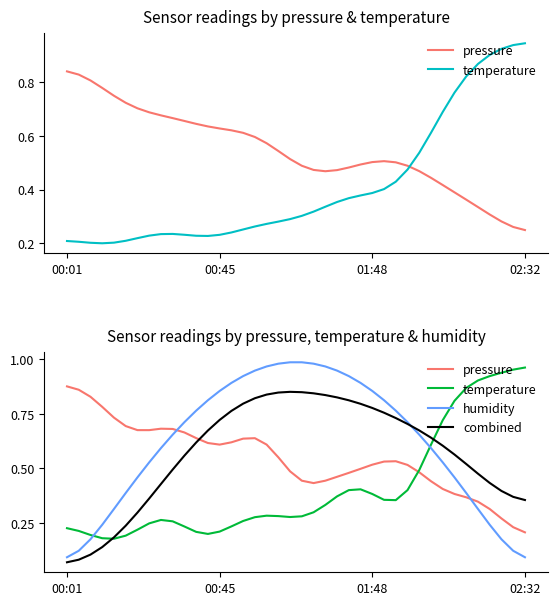

What is the total value across all series at 6?

1.7